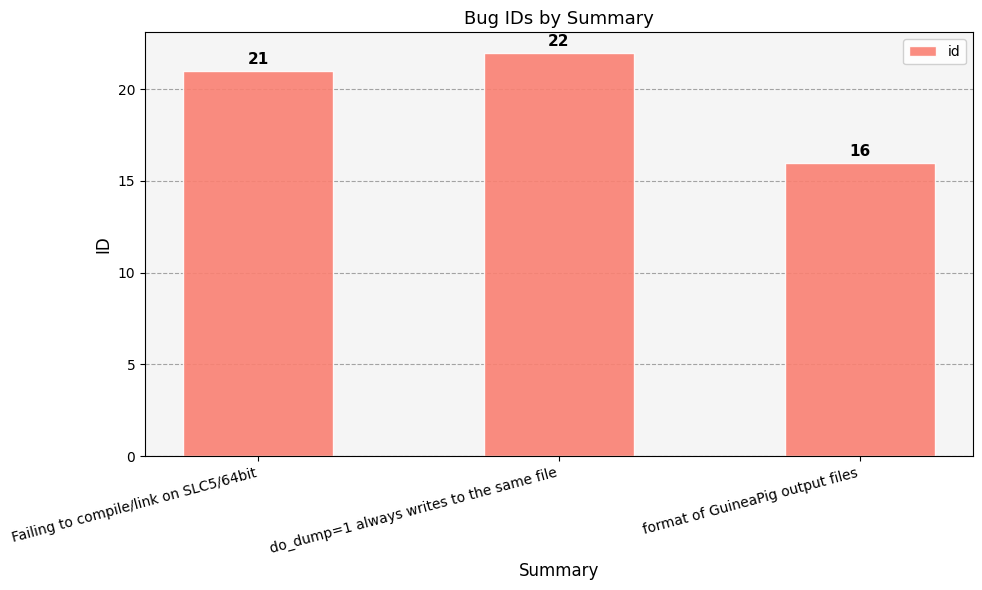

Between format of GuineaPig output files and do_dump=1 always writes to the same file, which is larger?

do_dump=1 always writes to the same file